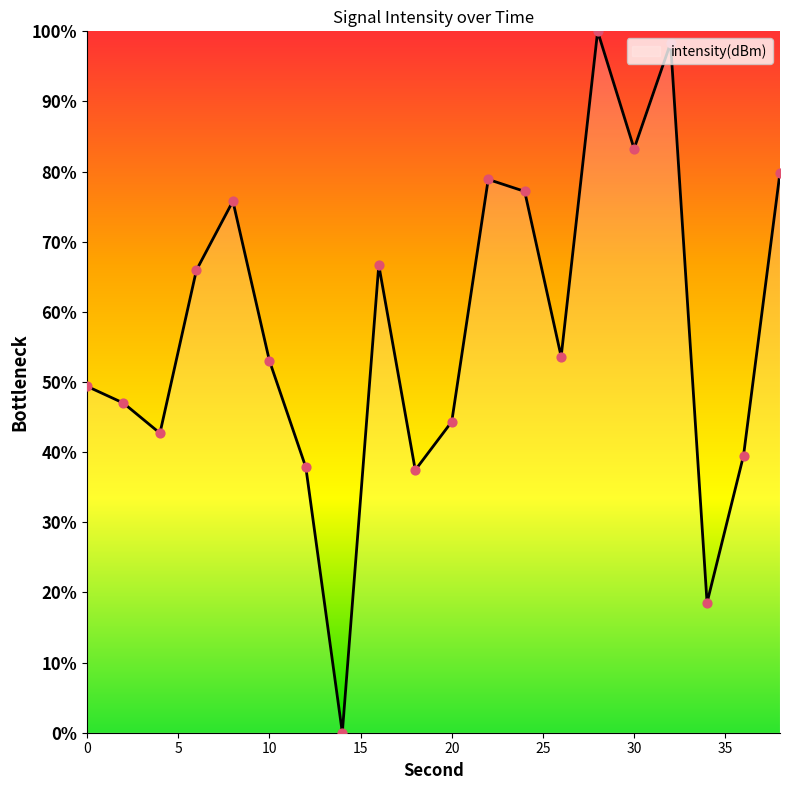

What is the maximum value shown in the chart?

100.0